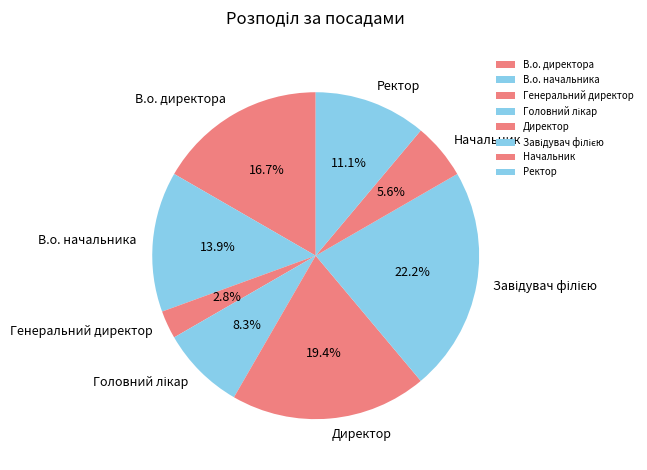

What portion of the pie excludes Директор?

80.6%